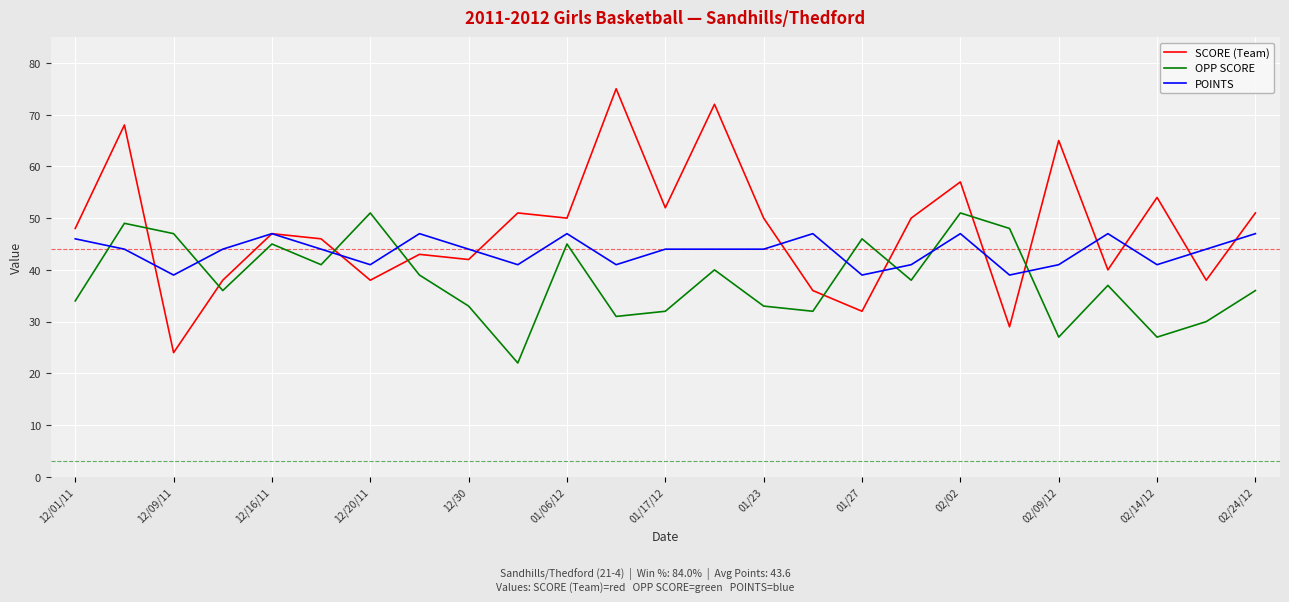

Reading left to right, what are all the values shown in this chart?

SCORE (Team): 48	68	24	38	47	46	38	43	42	51	50	75	52	72	50	36	32	50	57	29	65	40	54	38	51
OPP SCORE: 34	49	47	36	45	41	51	39	33	22	45	31	32	40	33	32	46	38	51	48	27	37	27	30	36
POINTS: 46	44	39	44	47	44	41	47	44	41	47	41	44	44	44	47	39	41	47	39	41	47	41	44	47